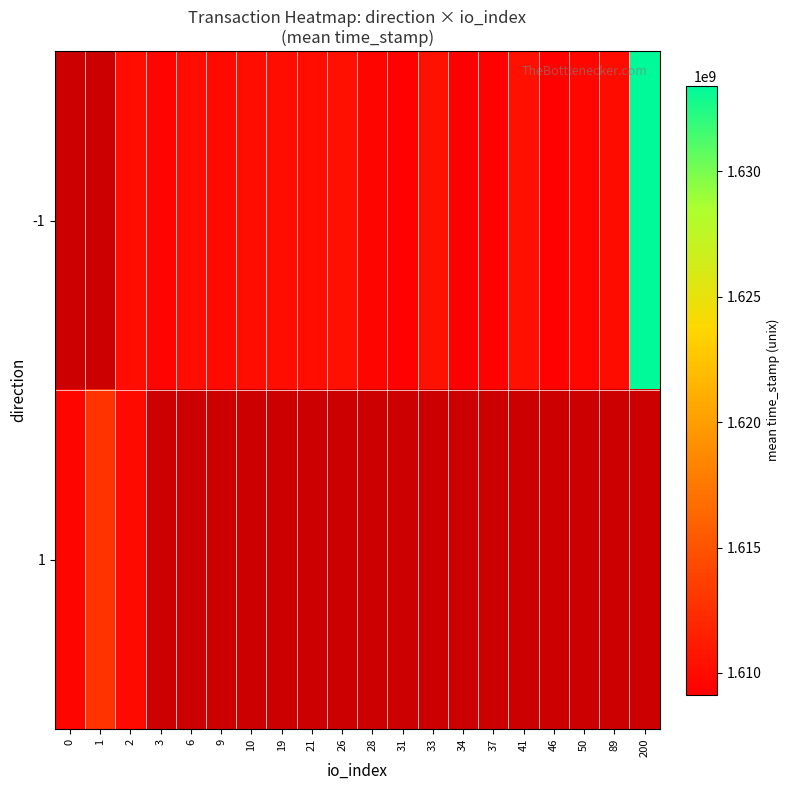

Is it true that -1 equals 1609402761.0 at 37?

True